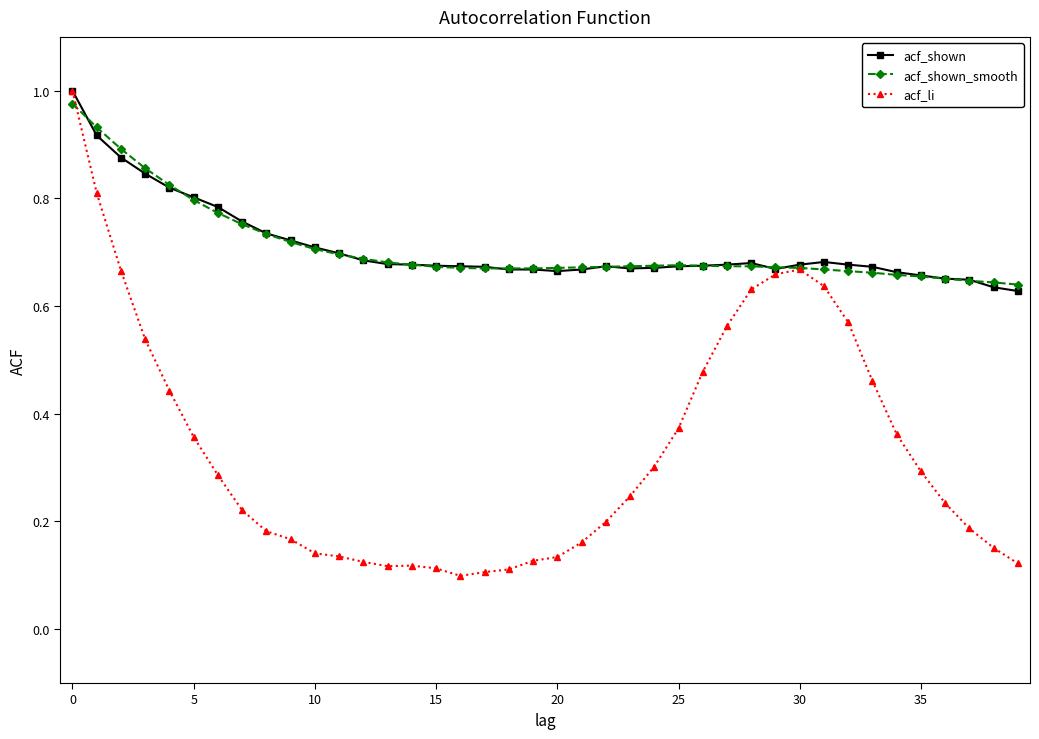

Which series has the largest range (max minus min)?

acf_li